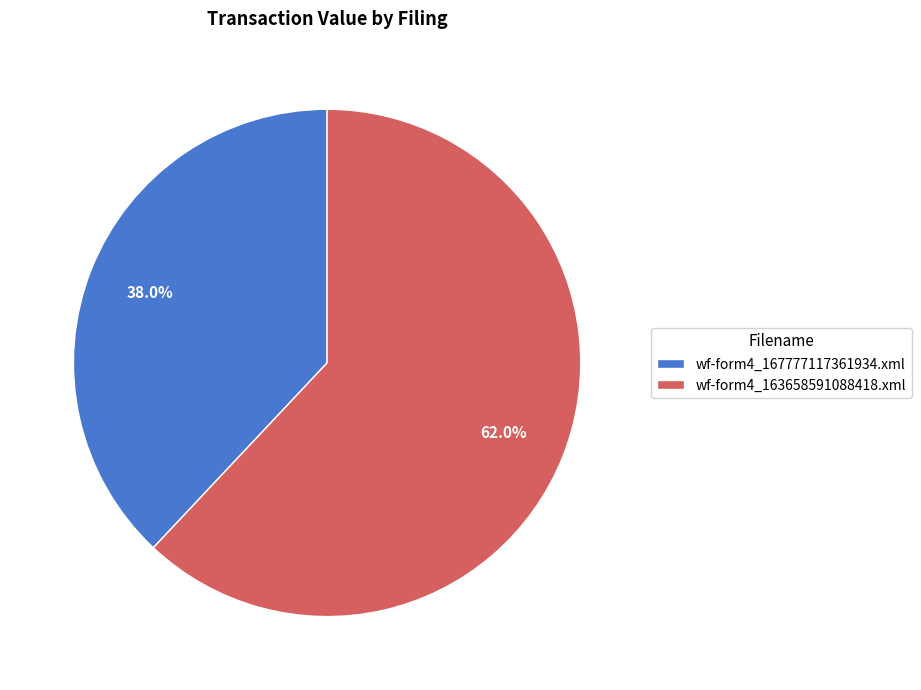

True or false: wf-form4_163658591088418.xml accounts for 62% of the total.

True